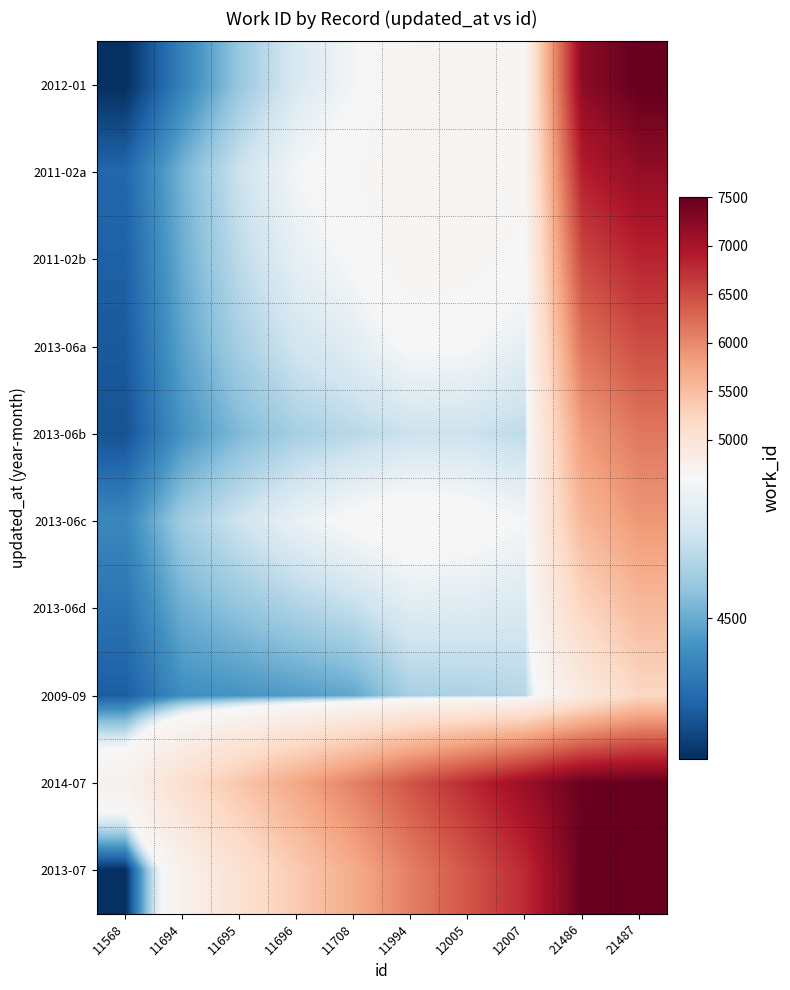

What is the maximum value shown in the chart?

7504.0